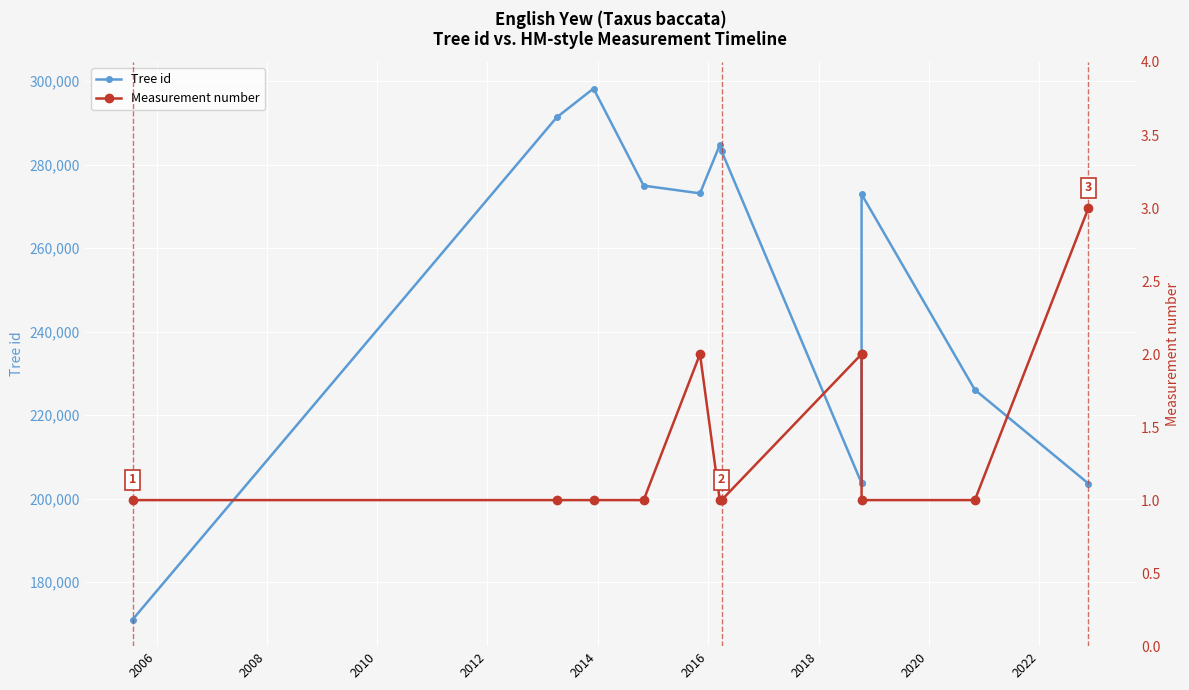

List the series in order of their overall mean, highest first.

Tree id, Measurement number